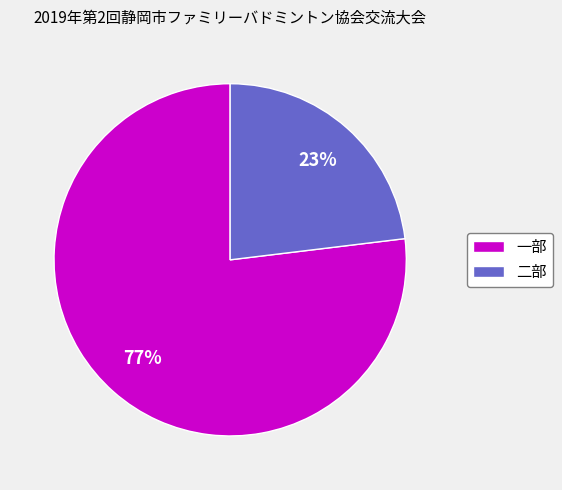

To the nearest percent, what is the difference between the 一部 and 二部 slice percentages?

54%